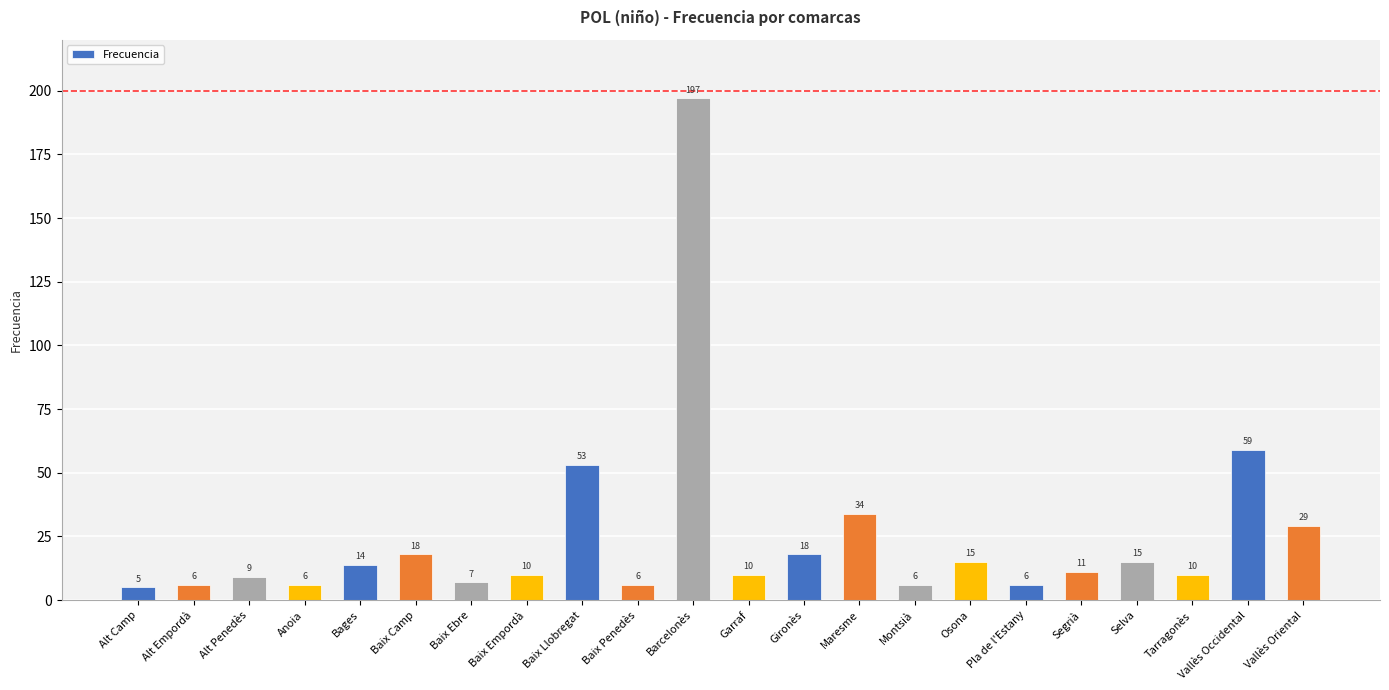

What is the change in value from Anoia to Garraf?

+4